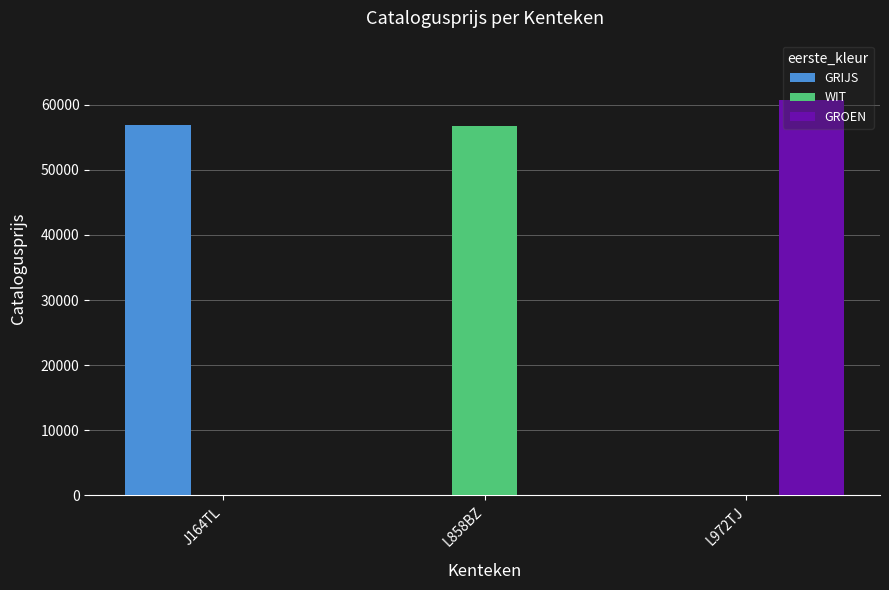

What is the total value across all series at L858BZ?

56706